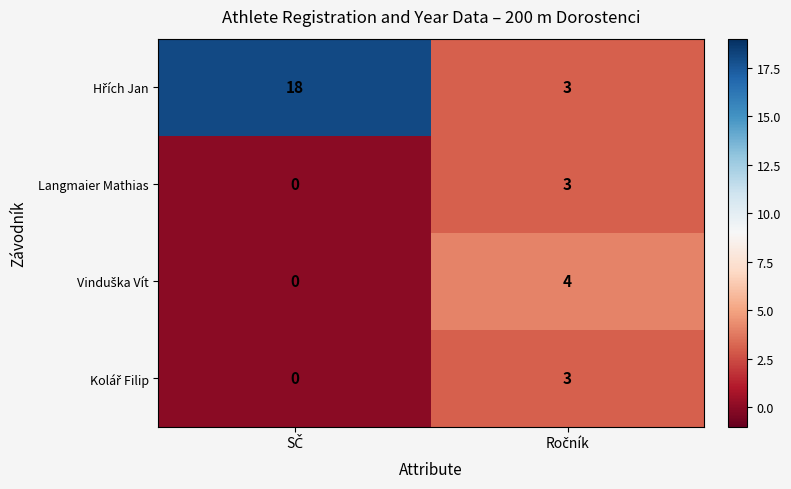

What is the greatest value displayed?

18